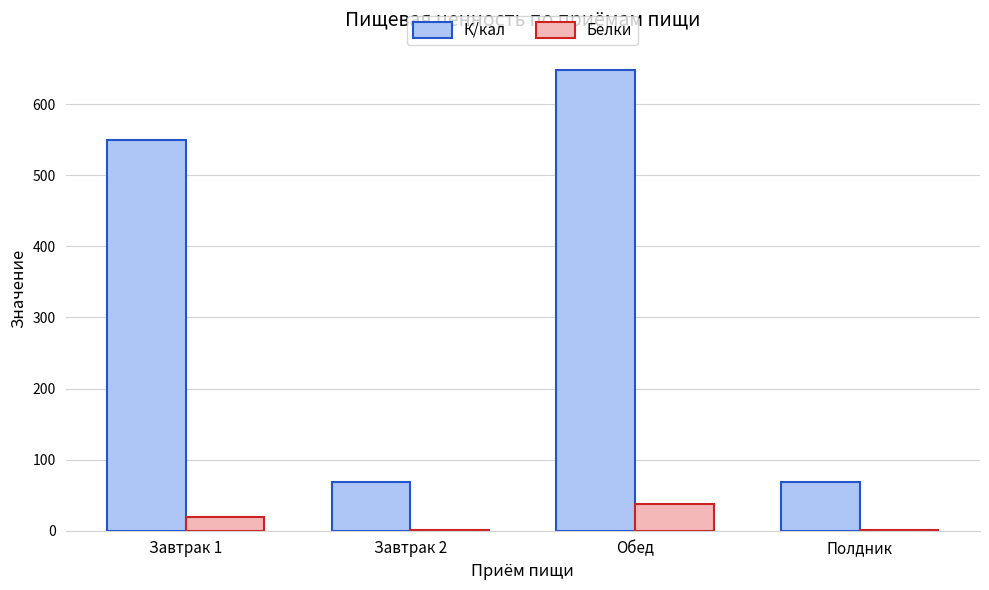

Read the Белки value at Завтрак 1.

19.4